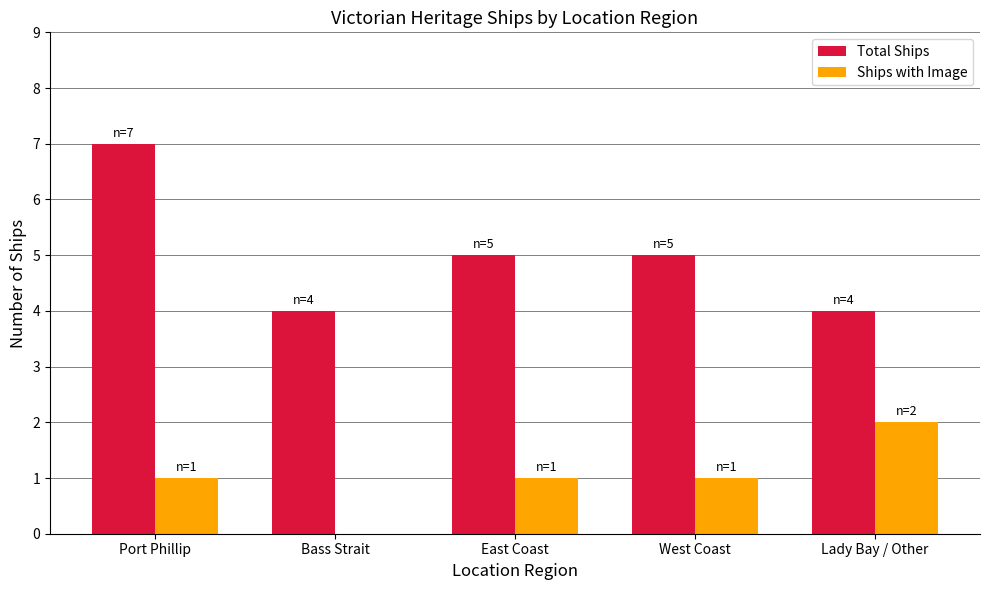

What value does the Ships with Image series have at East Coast?

1